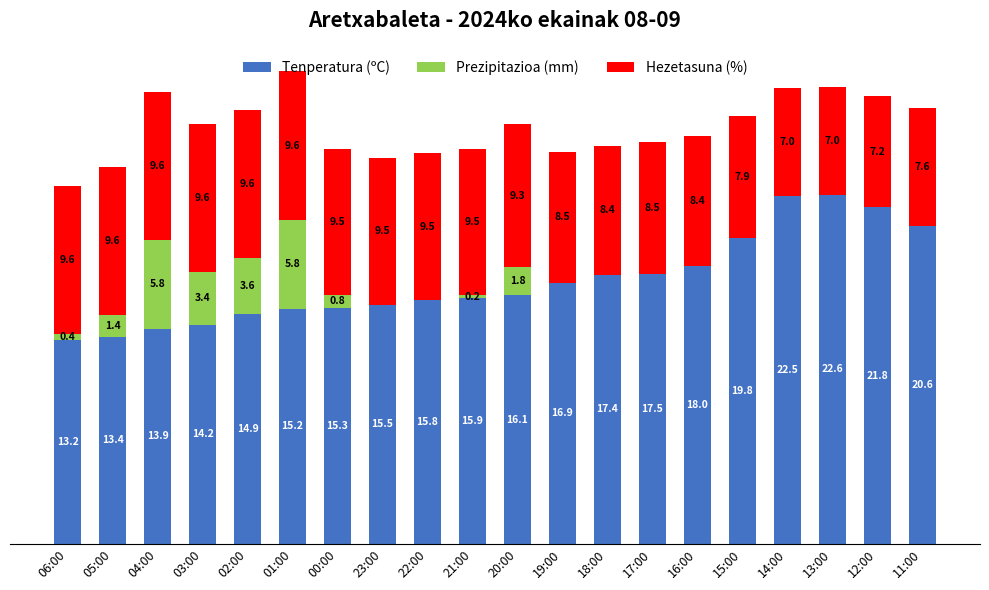

List the series in order of their overall mean, highest first.

Tenperatura (ºC), Hezetasuna (%), Prezipitazioa (mm)